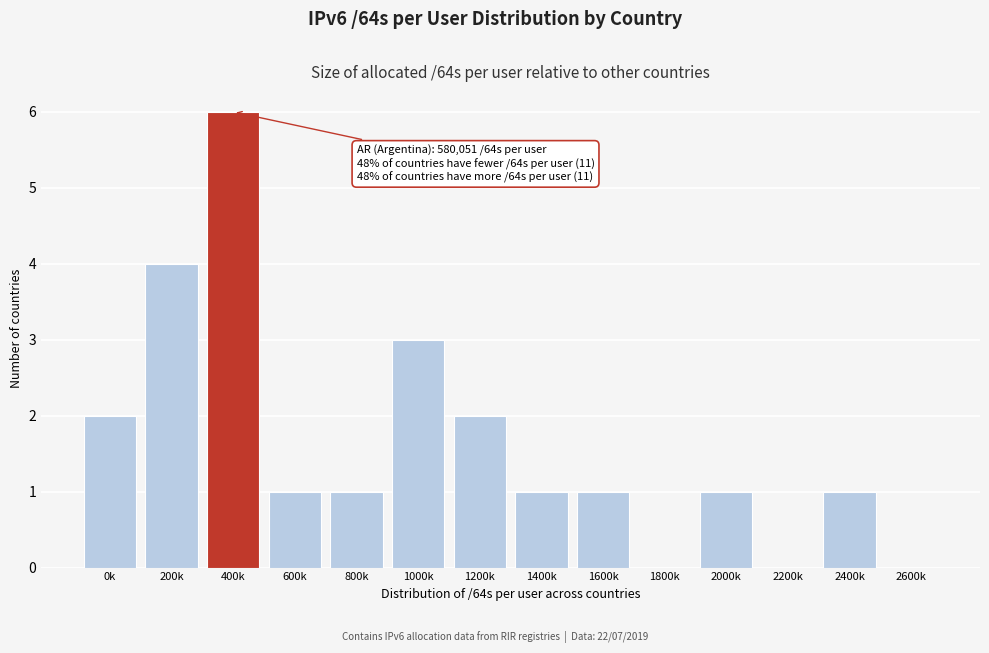

Reading right to left, what are all the values shown in this chart?

2600k=0	2400k=1	2200k=0	2000k=1	1800k=0	1600k=1	1400k=1	1200k=2	1000k=3	800k=1	600k=1	400k=6	200k=4	0k=2